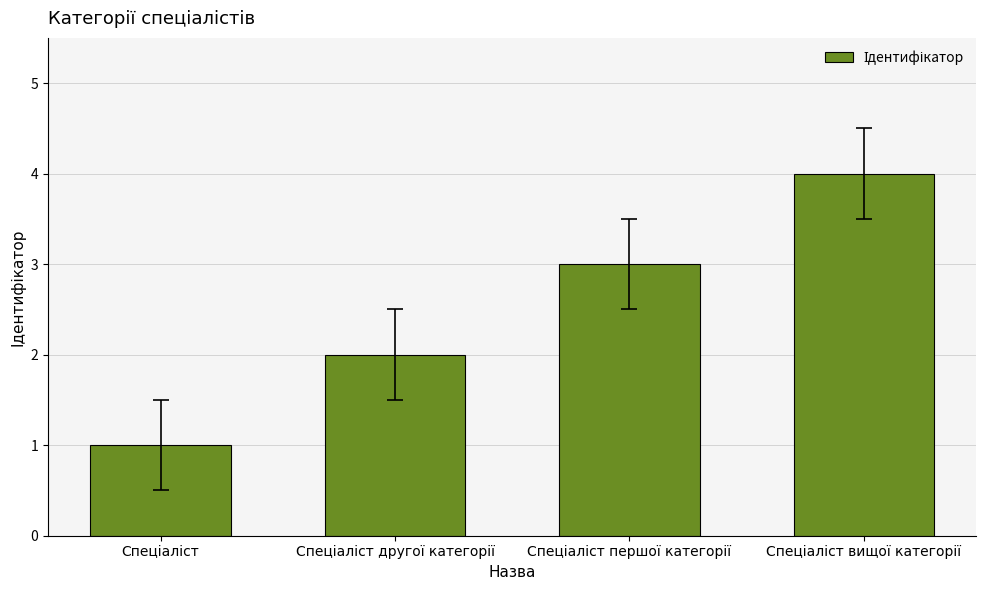

What is the sum of all values?

10